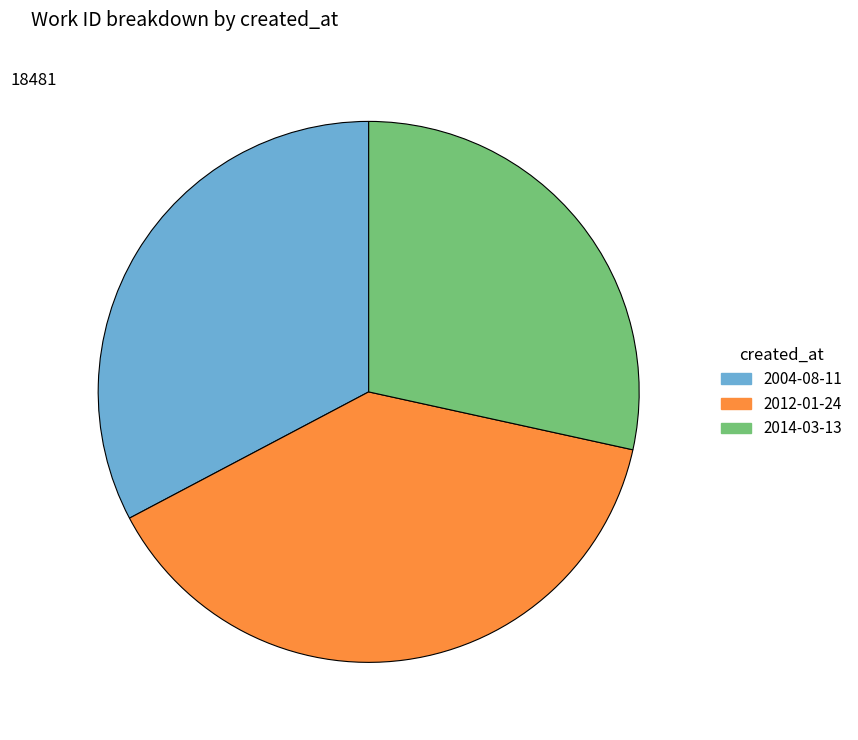

The 2012-01-24 slice represents 25% of the pie. True or false?

False